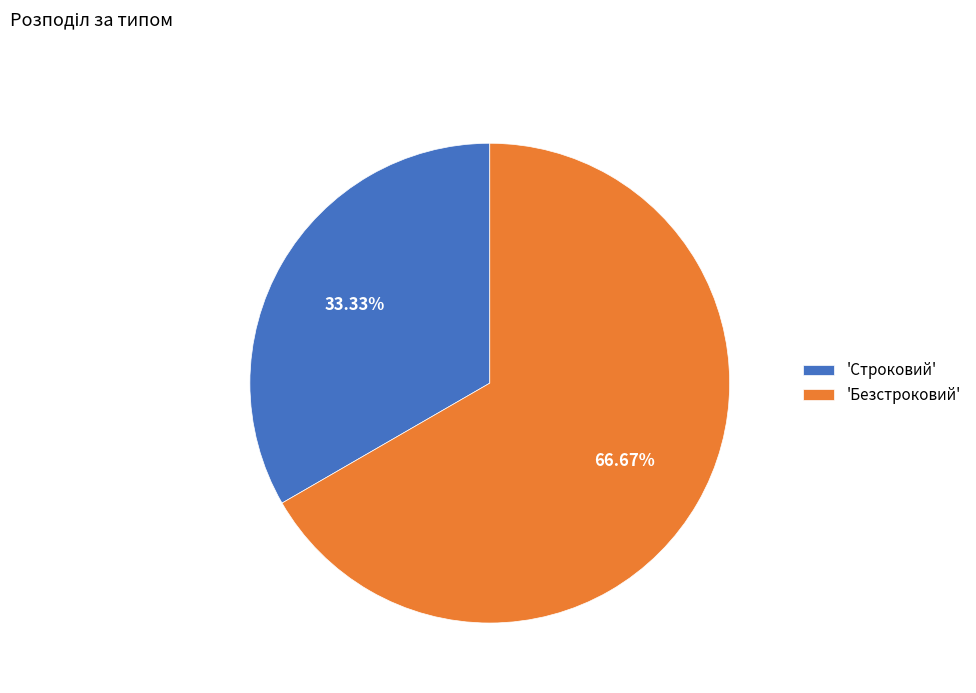

How many segments does this pie chart have?

2